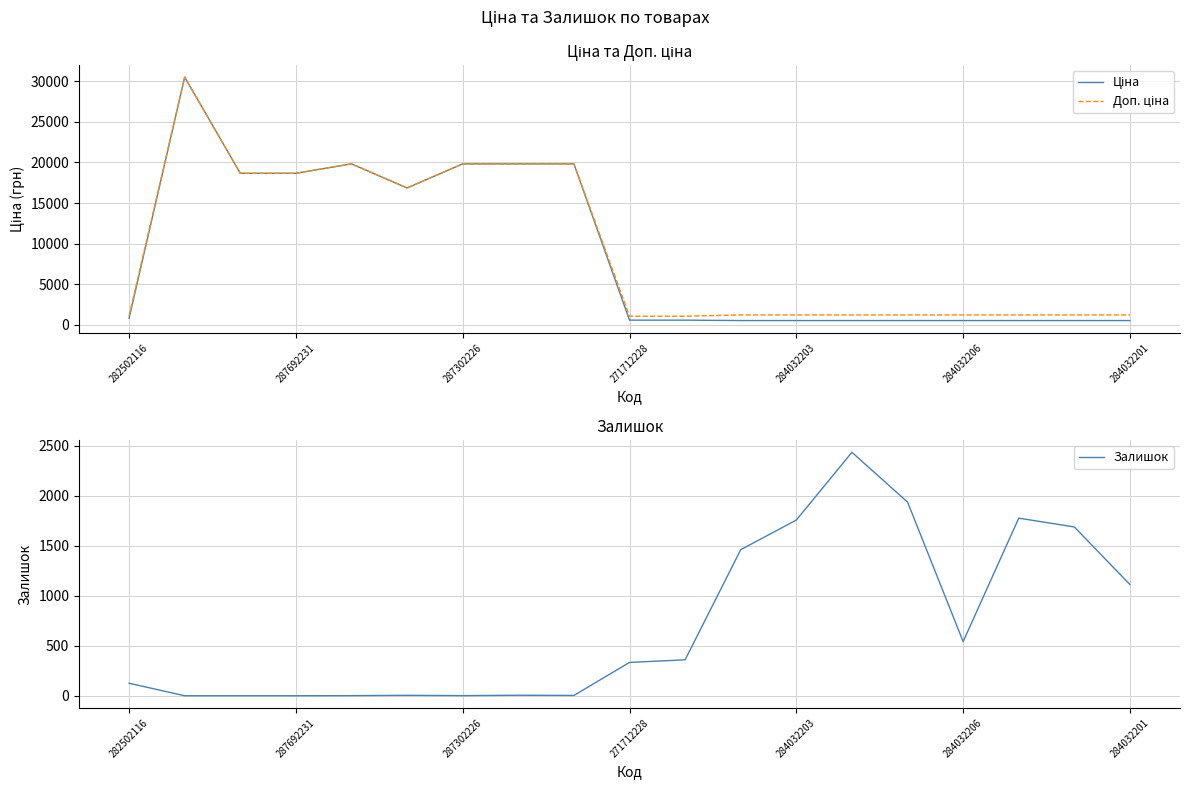

True or false: Залишок and Доп. ціна cross at least once.

True